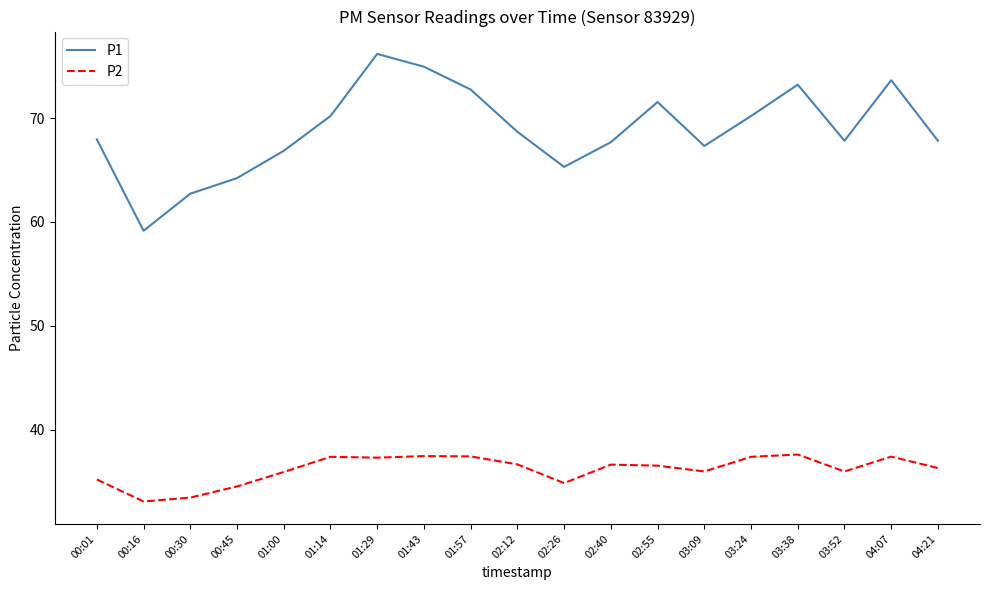

Which series has the widest spread of values?

P1